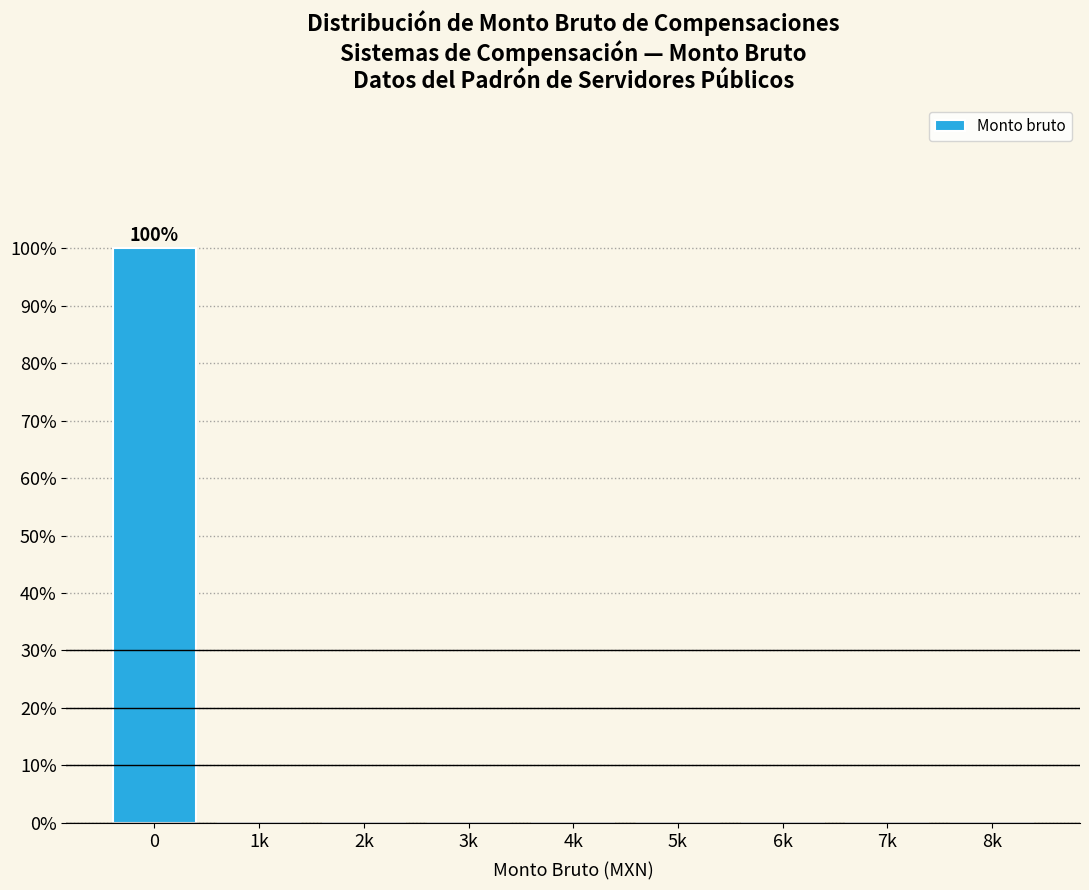

Reading left to right, extract all data points from this chart.

0=100	1k=0	2k=0	3k=0	4k=0	5k=0	6k=0	7k=0	8k=0